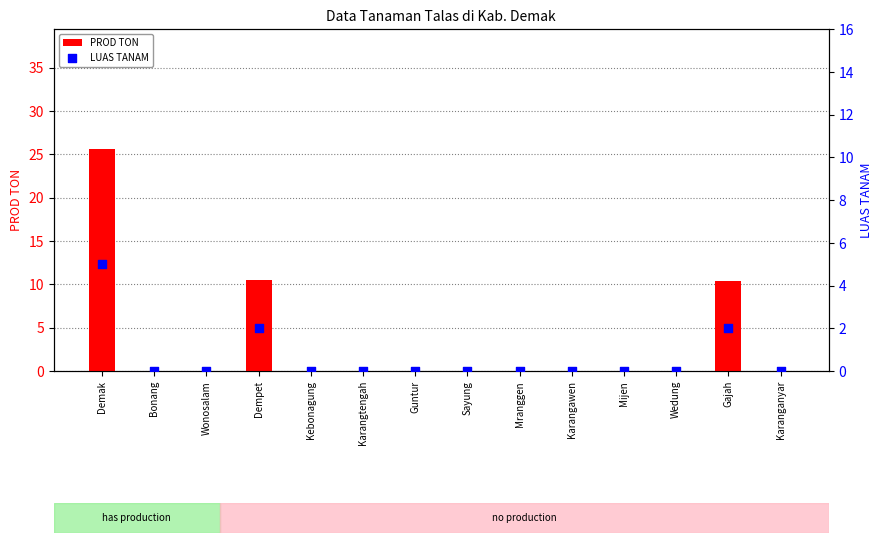

Which series reaches the maximum Y coordinate?

PROD TON